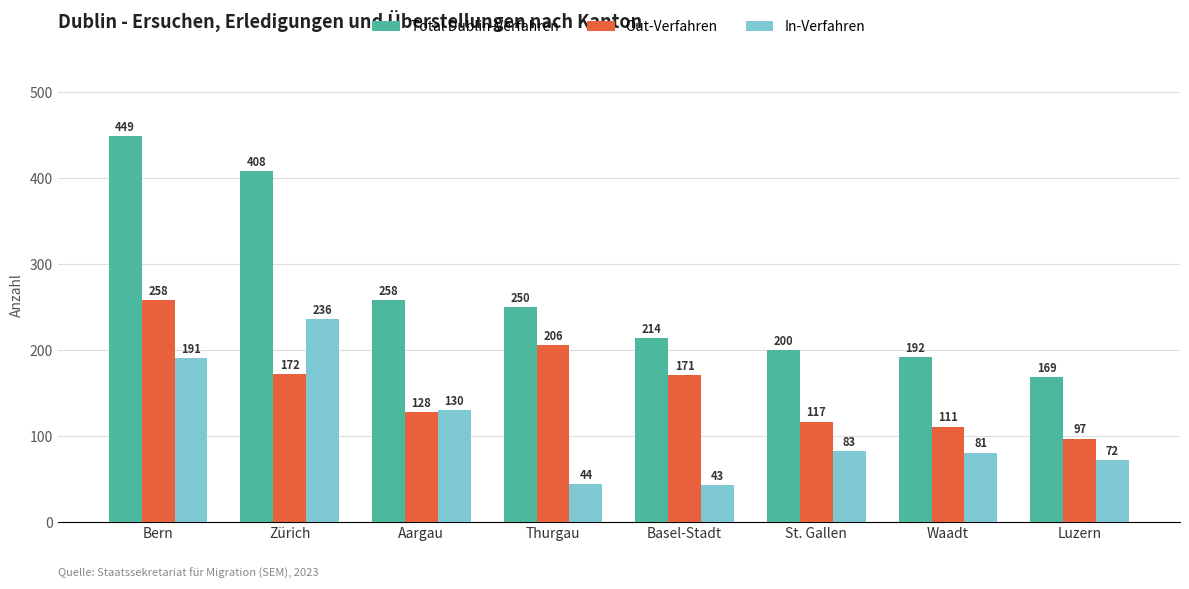

How many series are shown in this chart?

3